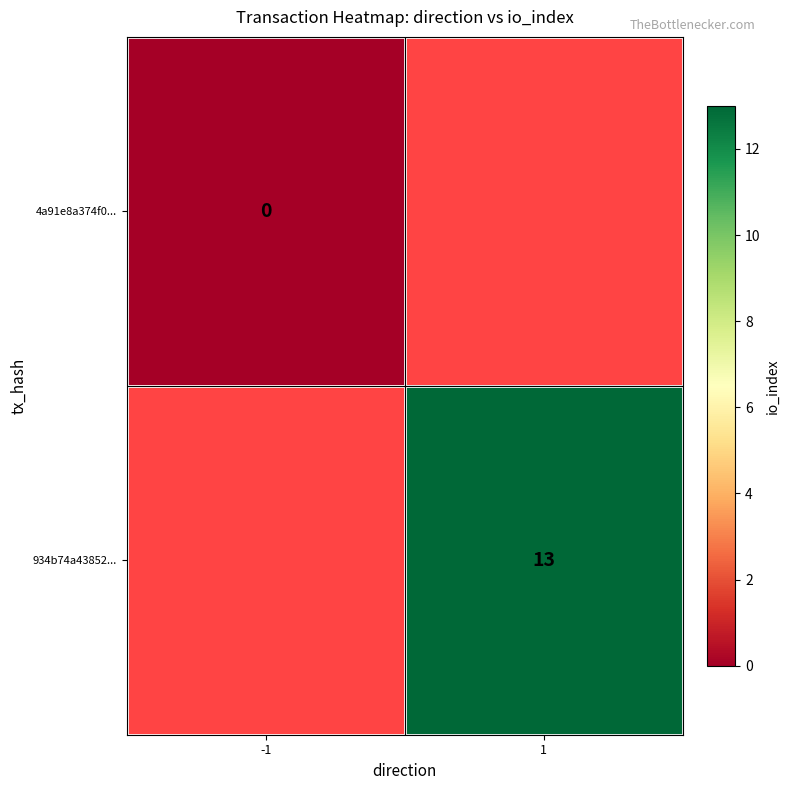

Between -1 and 1, which is larger?

1